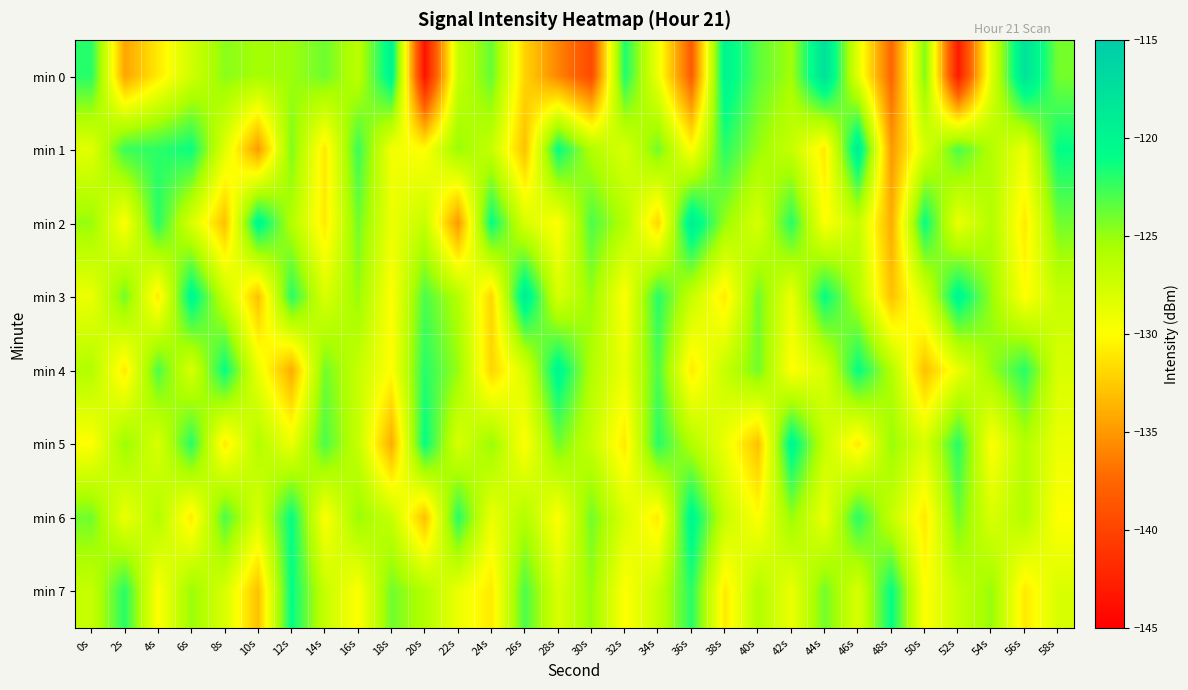

What is the total value across all series at 12s?

-1002.5